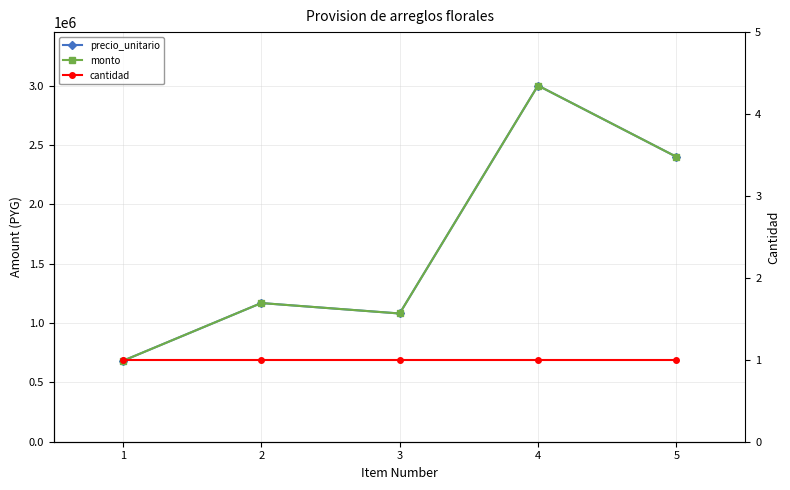

Reading left to right, list all the values displayed in this chart.

precio_unitario: 681597	1167996	1080000	3000000	2400000
monto: 681597	1167996	1080000	3000000	2400000
cantidad: 1	1	1	1	1